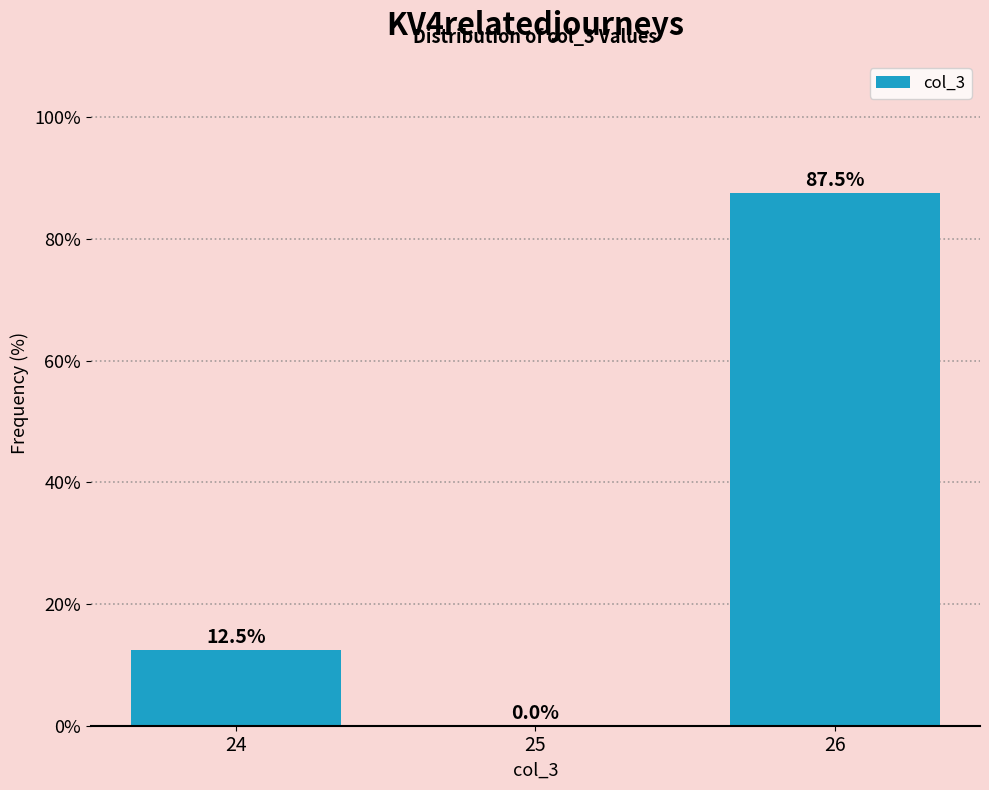

How tall is the bar that spans 23.5 to 24.5 on the x-axis?

12.5